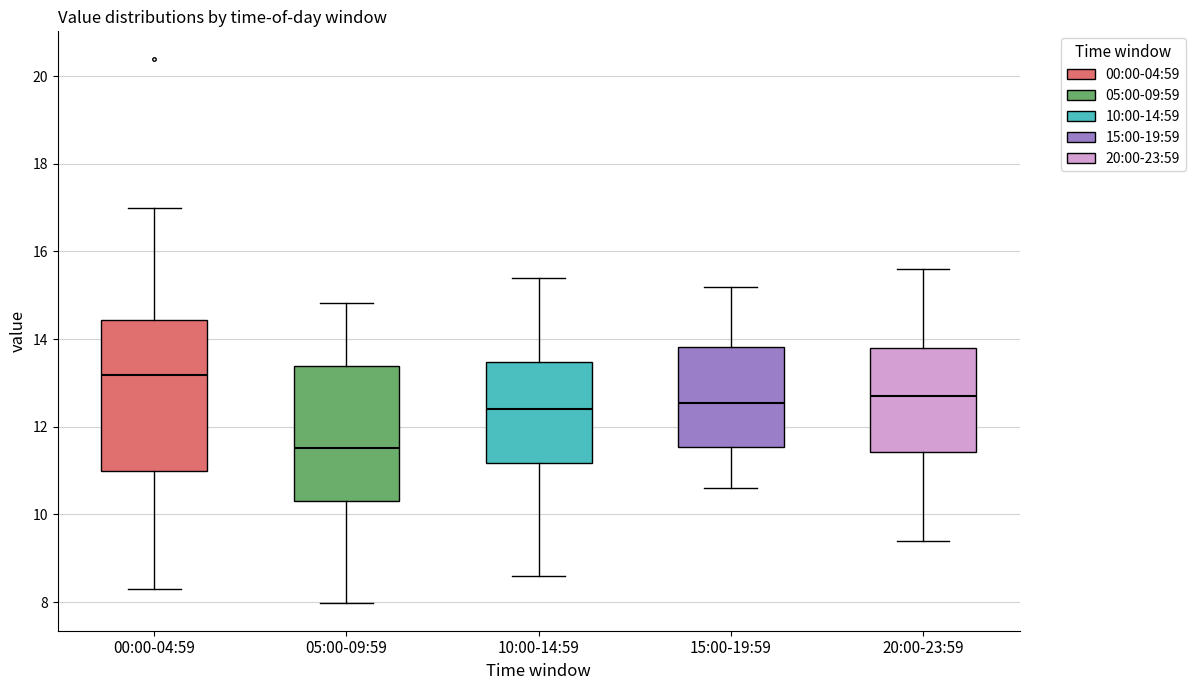

Reading left to right, read every box against the y-axis: the position of its median line, the range the box covers, and the ends of its whiskers. The values are not printed on the chart, so give them approximately, as read against the axis.

00:00-04:59: median 13.2, box 11.0 to 14.4, whiskers 8.4 to 17.0
05:00-09:59: median 11.6, box 10.4 to 13.4, whiskers 8.0 to 14.8
10:00-14:59: median 12.4, box 11.2 to 13.4, whiskers 8.6 to 15.4
15:00-19:59: median 12.6, box 11.6 to 13.8, whiskers 10.6 to 15.2
20:00-23:59: median 12.8, box 11.4 to 13.8, whiskers 9.4 to 15.6